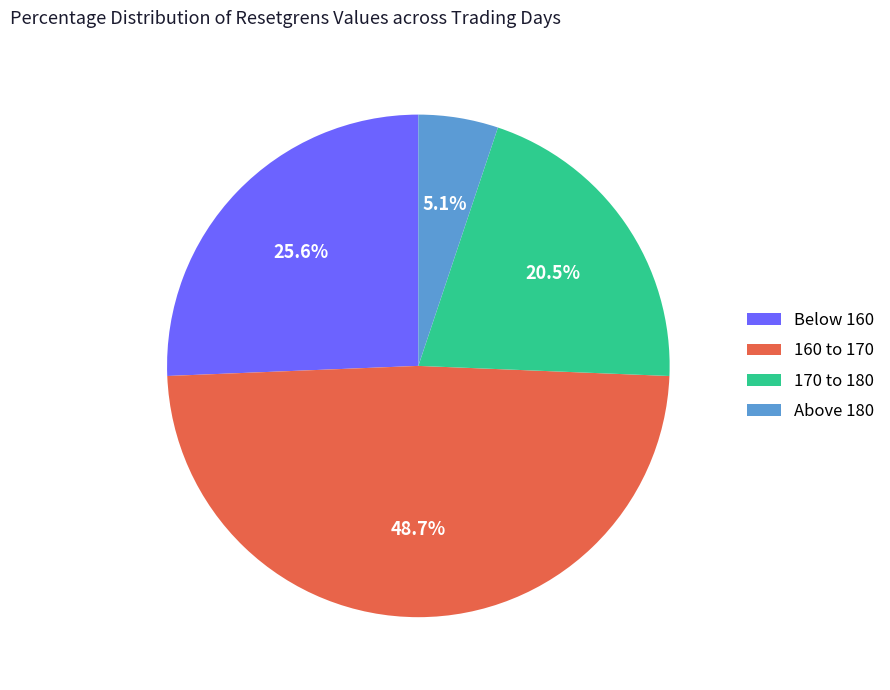

Between Below 160 and 170 to 180, which is larger?

Below 160